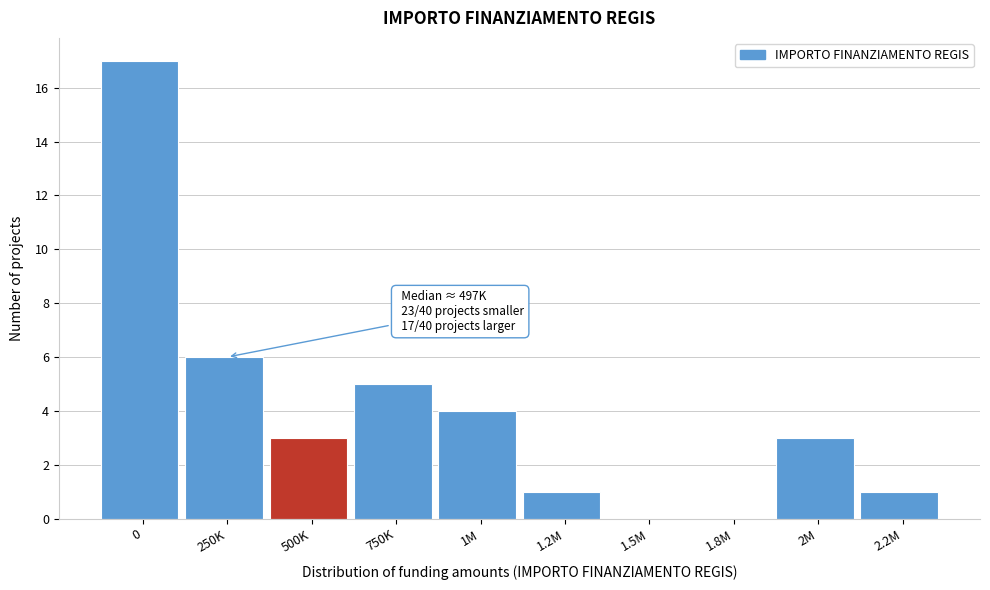

Reading left to right, list all the values displayed in this chart.

0=17	250K=6	500K=3	750K=5	1M=4	1.2M=1	1.5M=0	1.8M=0	2M=3	2.2M=1